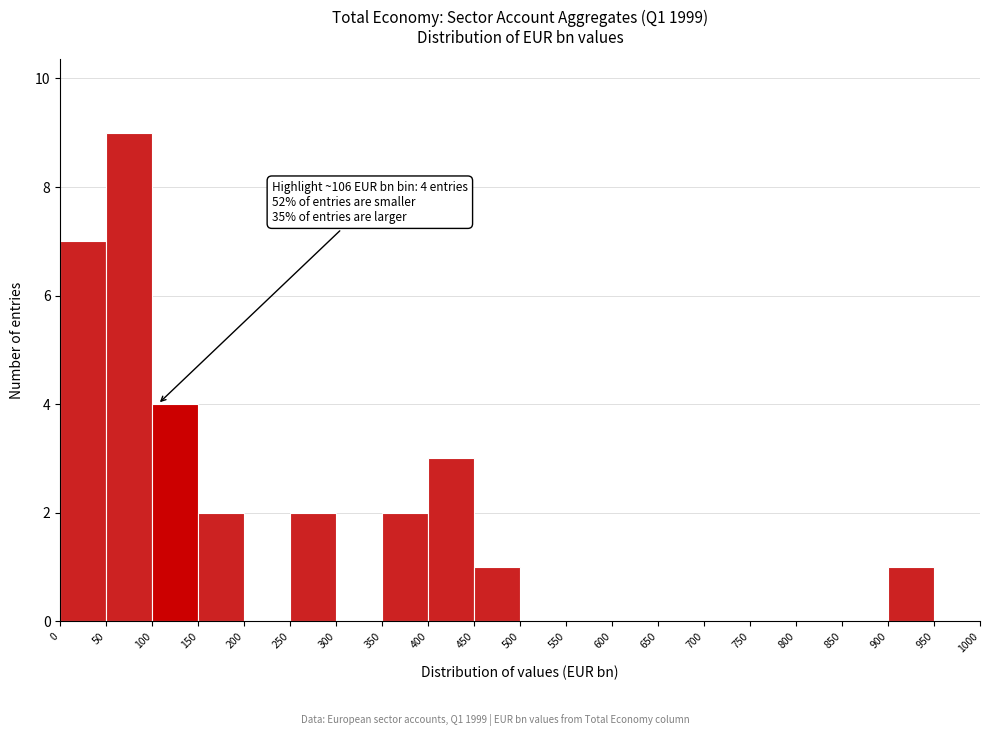

Which range on the x-axis has the tallest bar?

50 to 100